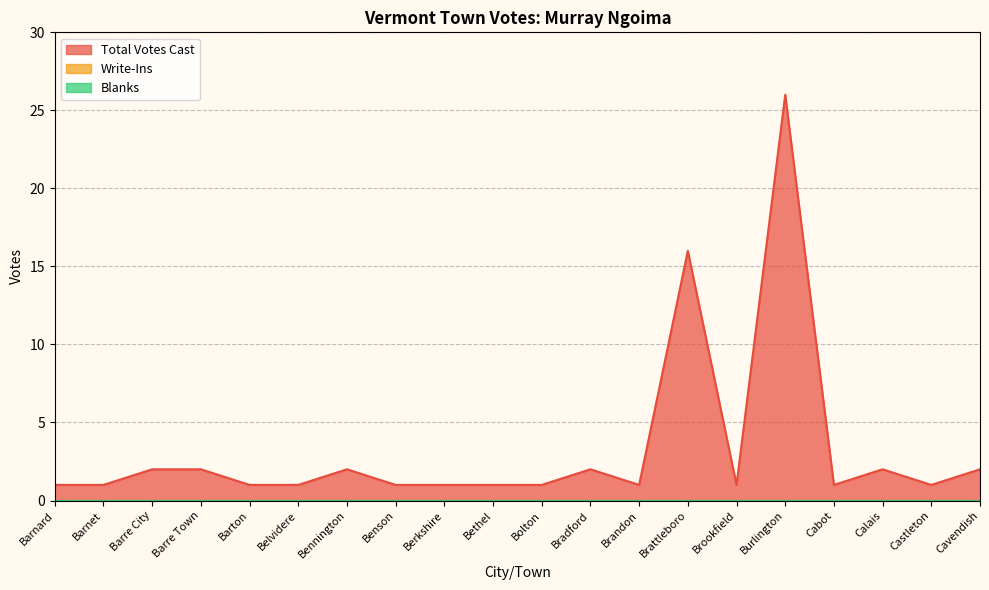

Rank the categories by Total Votes Cast value from lowest to highest.

Barnard, Barnet, Barton, Belvidere, Benson, Berkshire, Bethel, Bolton, Brandon, Brookfield, Cabot, Castleton, Barre City, Barre Town, Bennington, Bradford, Calais, Cavendish, Brattleboro, Burlington